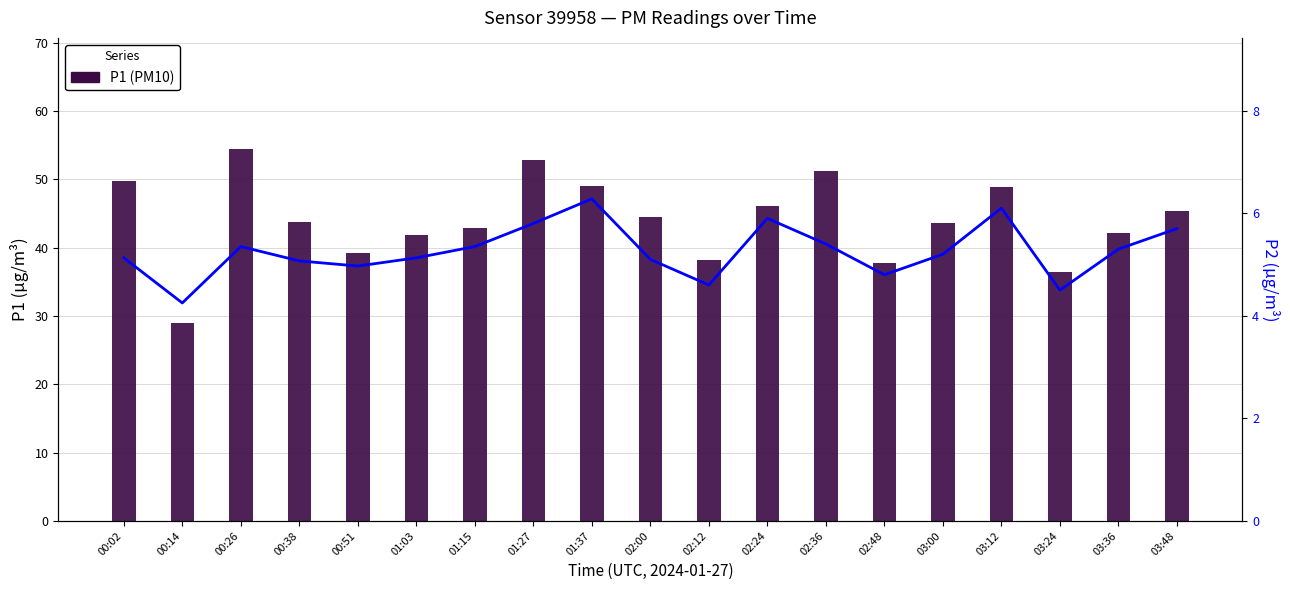

What is the label of the 6th bar from the right?

02:48